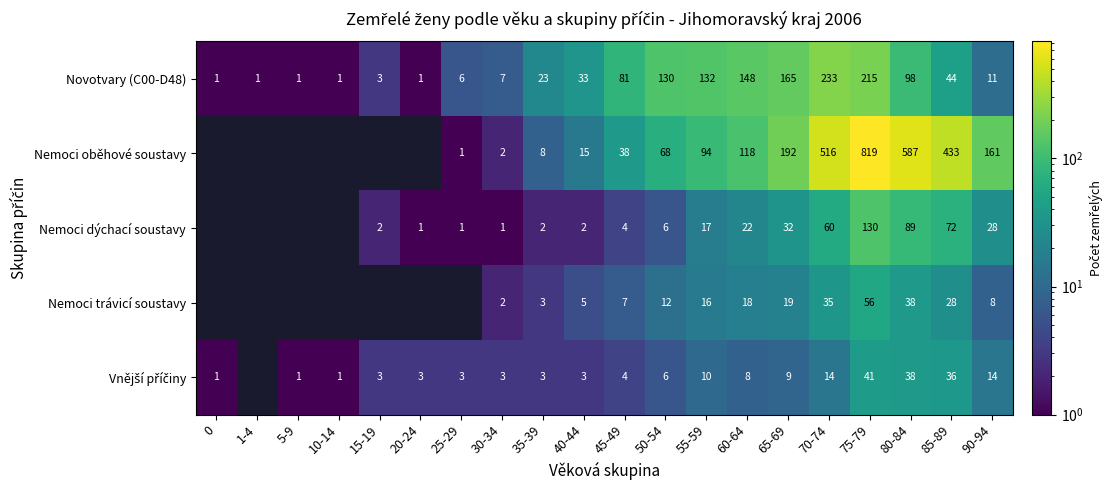

Which category has the highest value across all series?

75-79